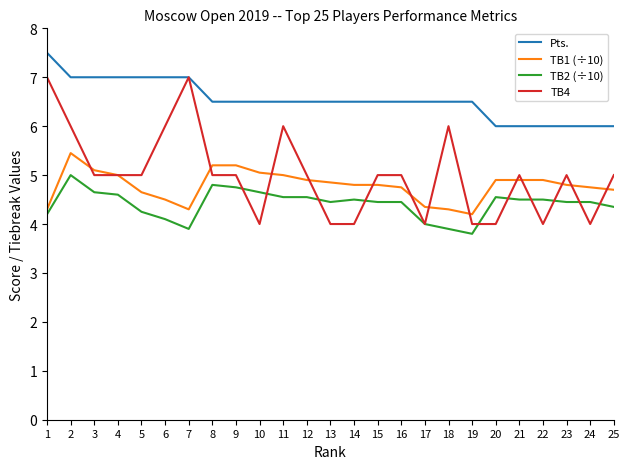

True or false: TB1 (÷10) and TB2 (÷10) intersect in this chart.

False